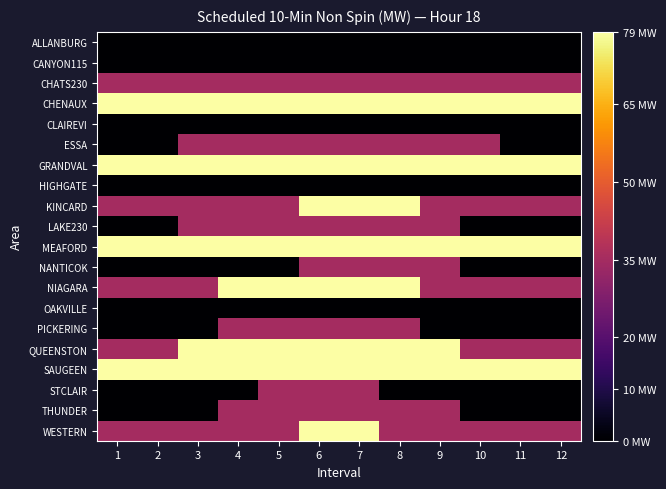

Reading left to right, extract all data points from this chart.

ALLANBURG: 1=0	2=0	3=0	4=0	5=0	6=0	7=0	8=0	9=0	10=0	11=0	12=0
CANYON115: 1=0	2=0	3=0	4=0	5=0	6=0	7=0	8=0	9=0	10=0	11=0	12=0
CHATS230: 1=35	2=35	3=35	4=35	5=35	6=35	7=35	8=35	9=35	10=35	11=35	12=35
CHENAUX: 1=79	2=79	3=79	4=79	5=79	6=79	7=79	8=79	9=79	10=79	11=79	12=79
CLAIREVI: 1=0	2=0	3=0	4=0	5=0	6=0	7=0	8=0	9=0	10=0	11=0	12=0
ESSA: 1=0	2=0	3=35	4=35	5=35	6=35	7=35	8=35	9=35	10=35	11=0	12=0
GRANDVAL: 1=79	2=79	3=79	4=79	5=79	6=79	7=79	8=79	9=79	10=79	11=79	12=79
HIGHGATE: 1=0	2=0	3=0	4=0	5=0	6=0	7=0	8=0	9=0	10=0	11=0	12=0
KINCARD: 1=35	2=35	3=35	4=35	5=35	6=79	7=79	8=79	9=35	10=35	11=35	12=35
LAKE230: 1=0	2=0	3=35	4=35	5=35	6=35	7=35	8=35	9=35	10=0	11=0	12=0
MEAFORD: 1=79	2=79	3=79	4=79	5=79	6=79	7=79	8=79	9=79	10=79	11=79	12=79
NANTICOK: 1=0	2=0	3=0	4=0	5=0	6=35	7=35	8=35	9=35	10=0	11=0	12=0
NIAGARA: 1=35	2=35	3=35	4=79	5=79	6=79	7=79	8=79	9=35	10=35	11=35	12=35
OAKVILLE: 1=0	2=0	3=0	4=0	5=0	6=0	7=0	8=0	9=0	10=0	11=0	12=0
PICKERING: 1=0	2=0	3=0	4=35	5=35	6=35	7=35	8=35	9=0	10=0	11=0	12=0
QUEENSTON: 1=35	2=35	3=79	4=79	5=79	6=79	7=79	8=79	9=79	10=35	11=35	12=35
SAUGEEN: 1=79	2=79	3=79	4=79	5=79	6=79	7=79	8=79	9=79	10=79	11=79	12=79
STCLAIR: 1=0	2=0	3=0	4=0	5=35	6=35	7=35	8=0	9=0	10=0	11=0	12=0
THUNDER: 1=0	2=0	3=0	4=35	5=35	6=35	7=35	8=35	9=35	10=0	11=0	12=0
WESTERN: 1=35	2=35	3=35	4=35	5=35	6=79	7=79	8=35	9=35	10=35	11=35	12=35